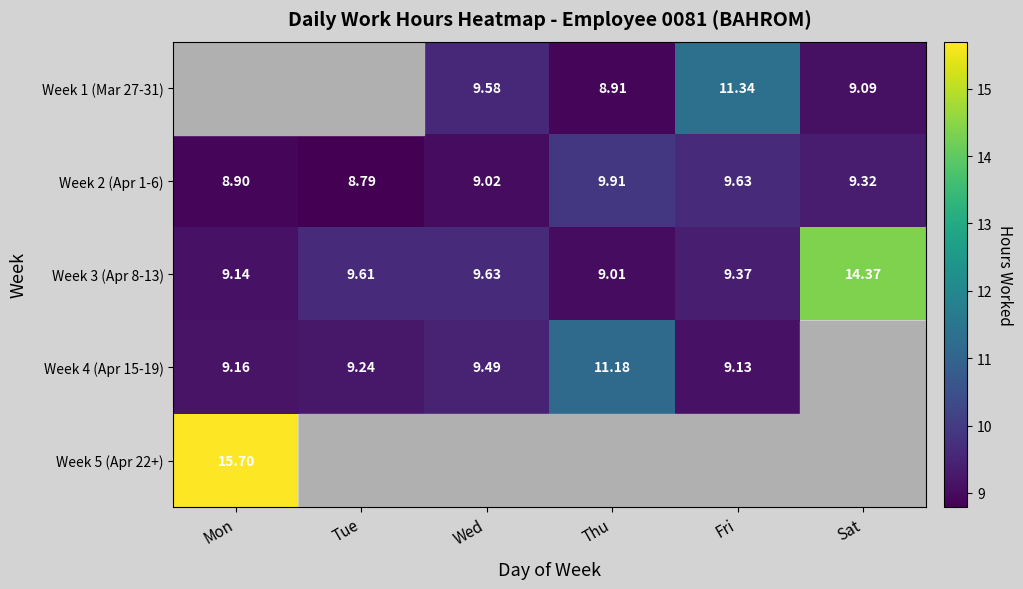

Rank the categories by Week 3 (Apr 8-13) value from highest to lowest.

Sat, Wed, Tue, Fri, Mon, Thu